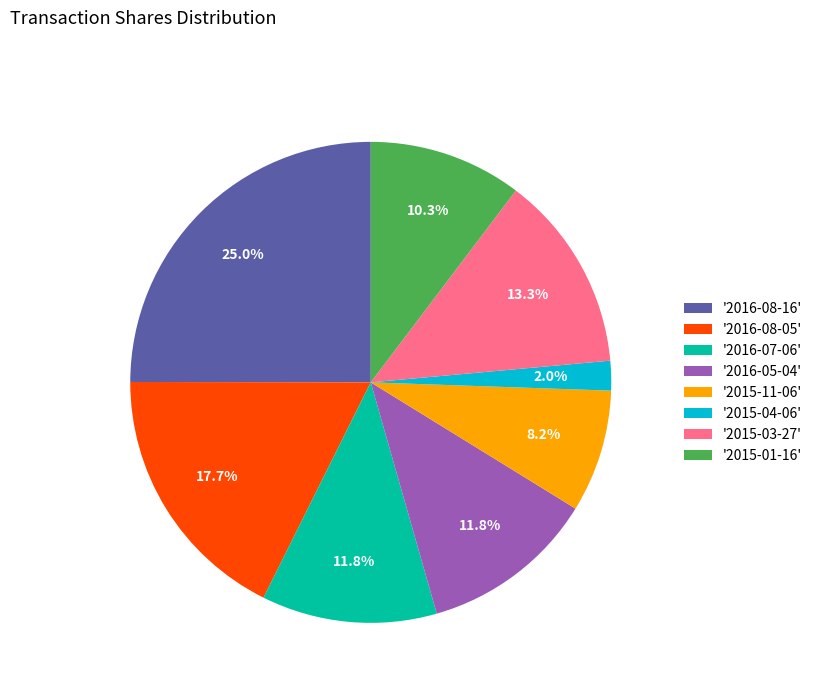

Is '2015-01-16' the majority of the pie?

No